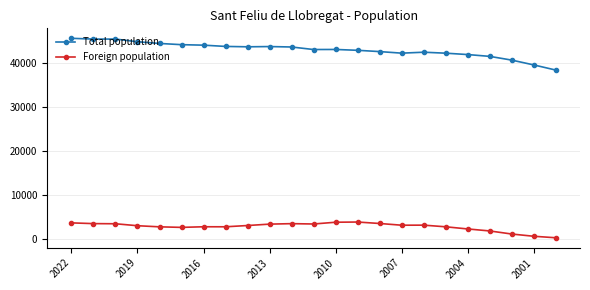

How many lines are shown in the chart?

2